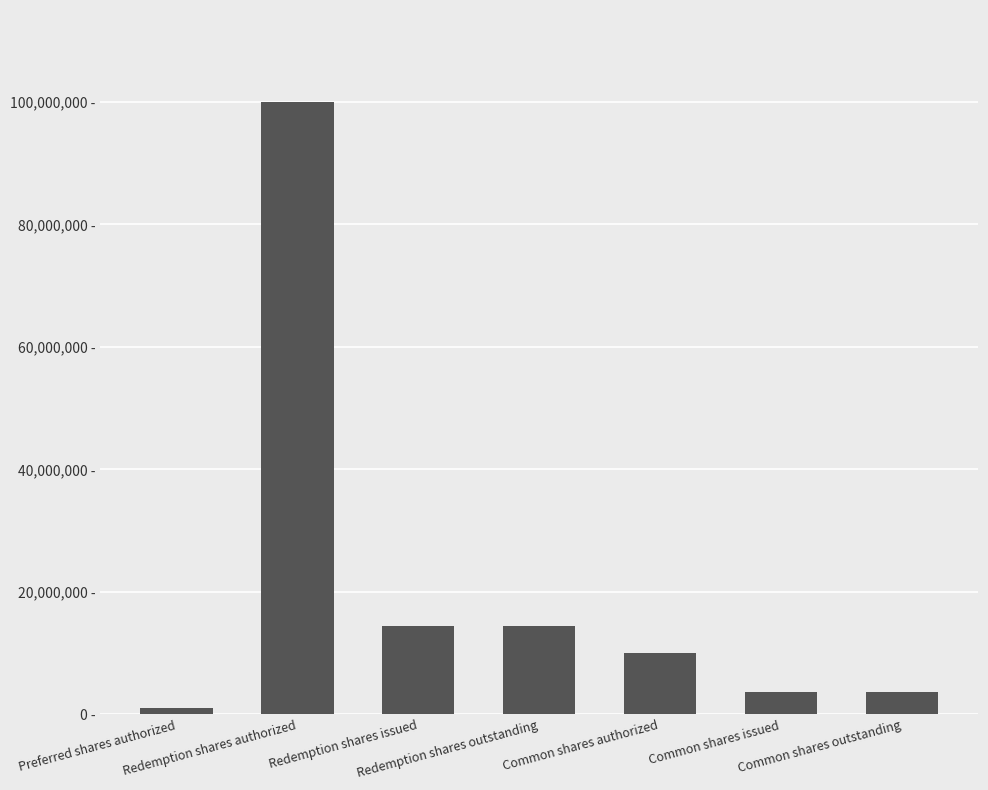

What is the value of the 4th bar from the left?

14375000